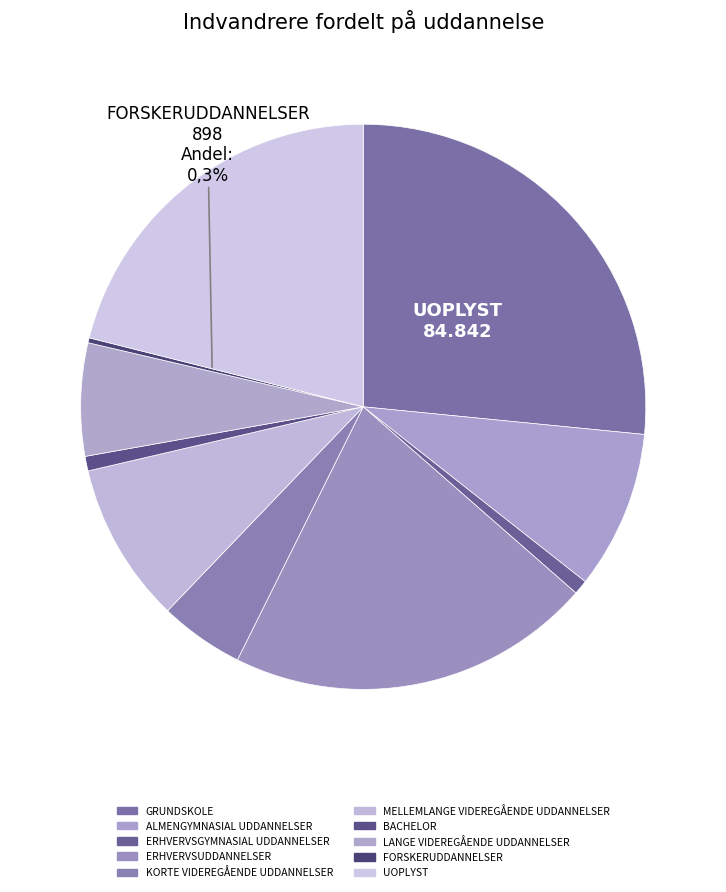

To the nearest percent, what is the combined percentage of ALMENGYMNASIAL UDDANNELSER and FORSKERUDDANNELSER?

9%